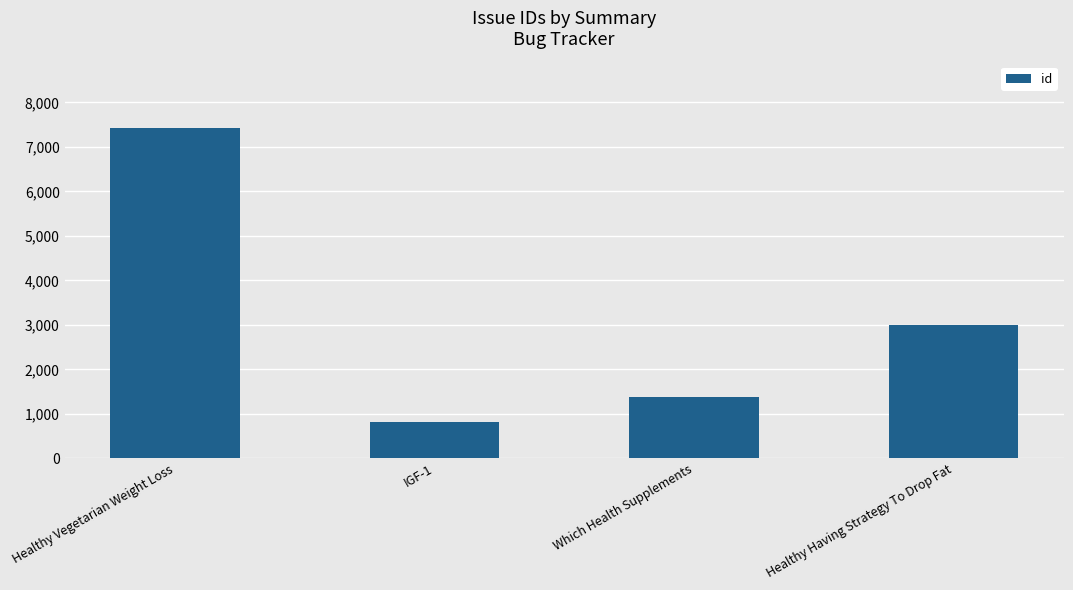

What is the difference between the maximum and minimum values?

6609